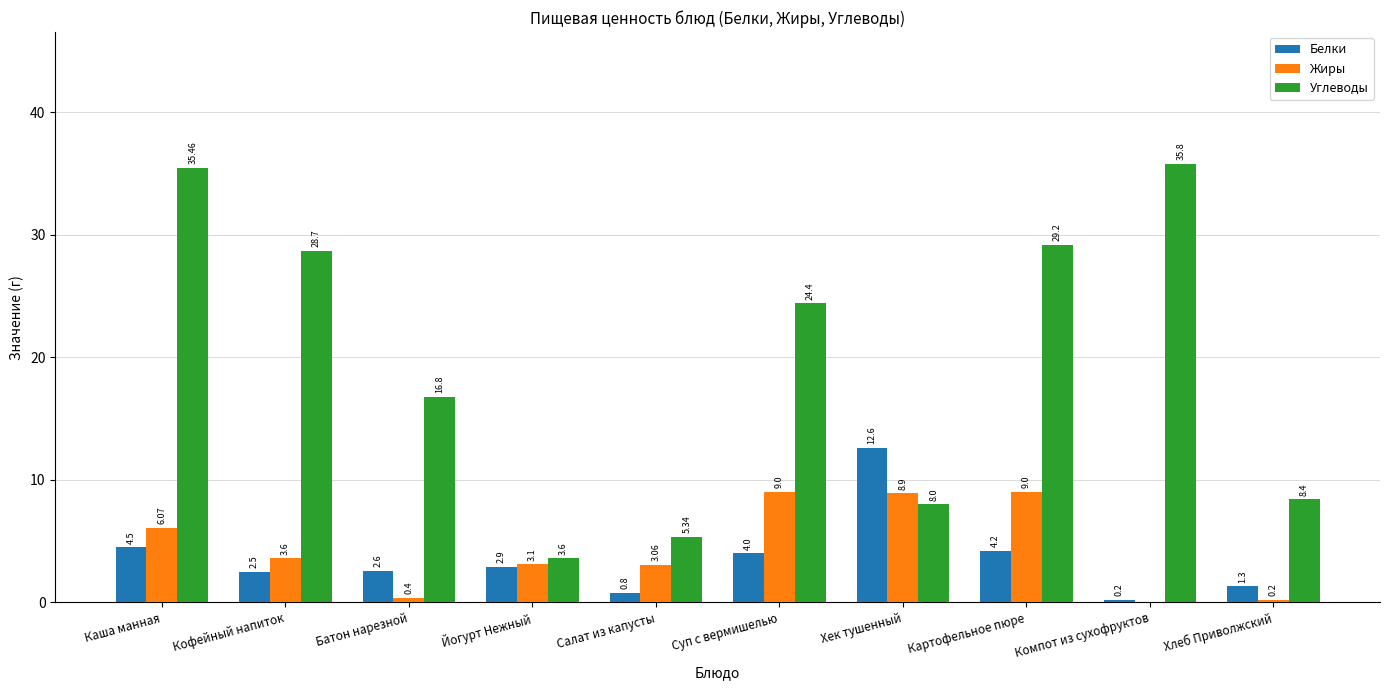

At which label is Жиры closest to 4?

Кофейный напиток